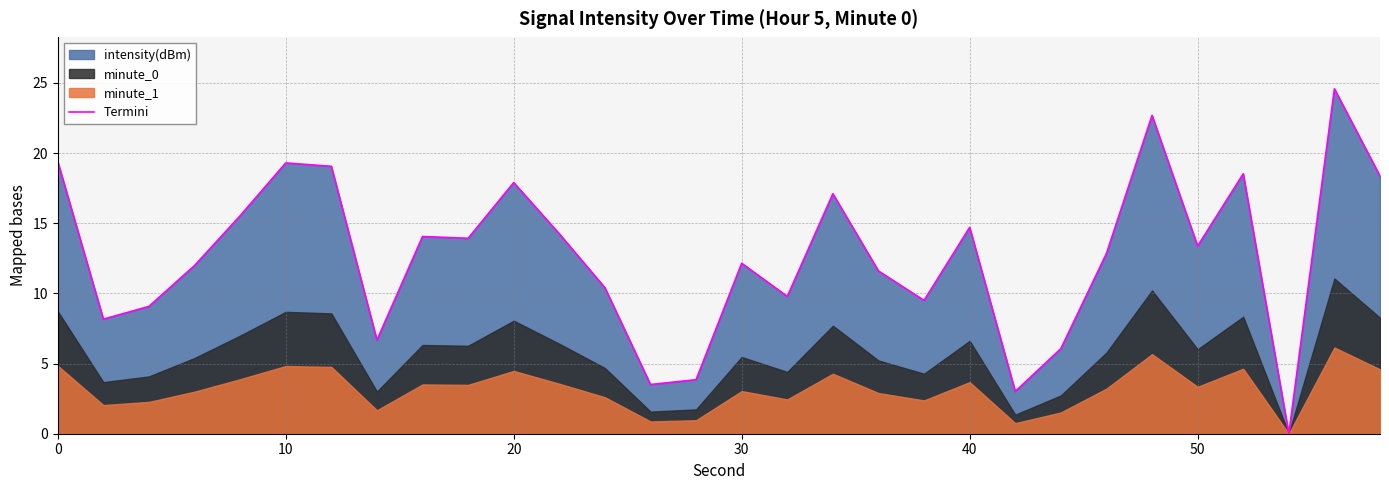

What is the highest value of the Termini series?

24.6